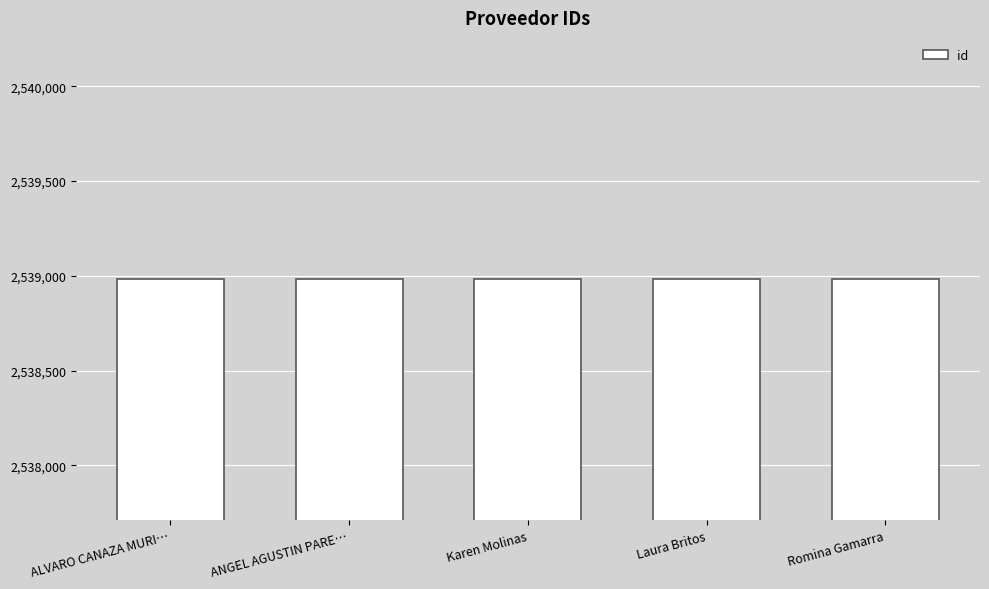

What is the ratio of the value at Romina Gamarra to the value at Karen Molinas?

1.0